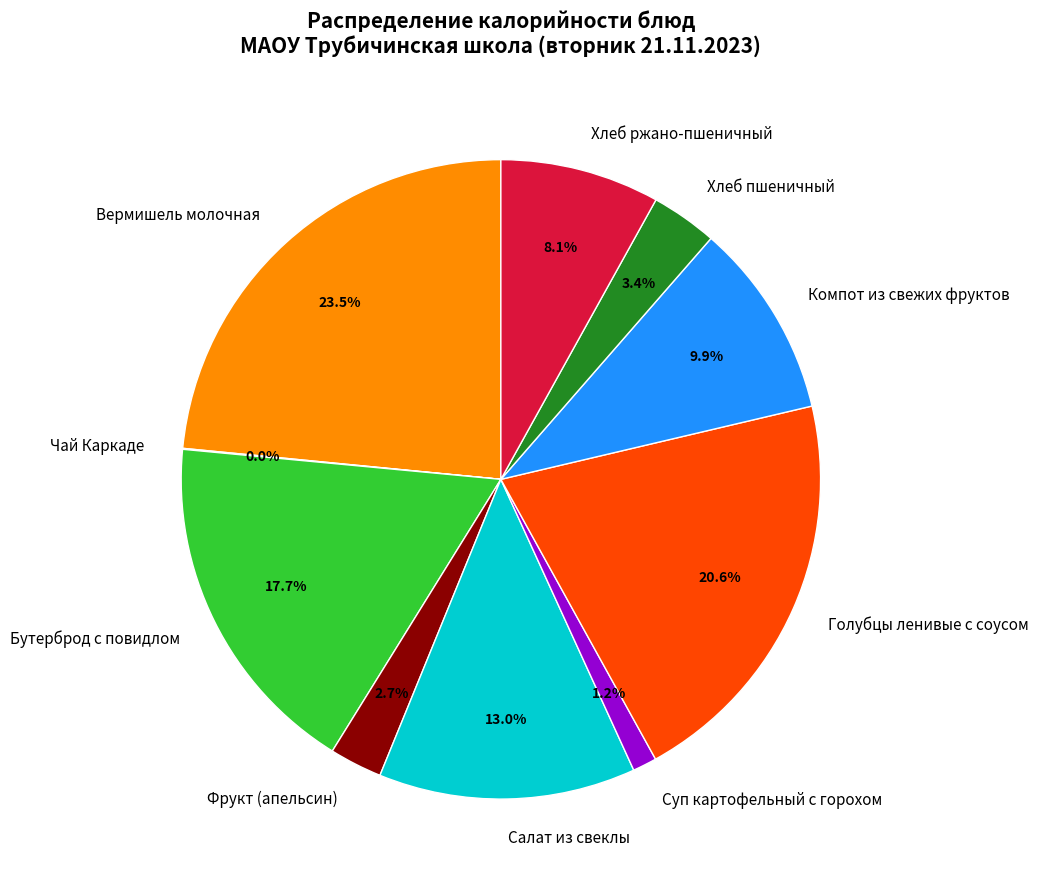

Does Хлеб пшеничный account for over 50% of the chart?

No